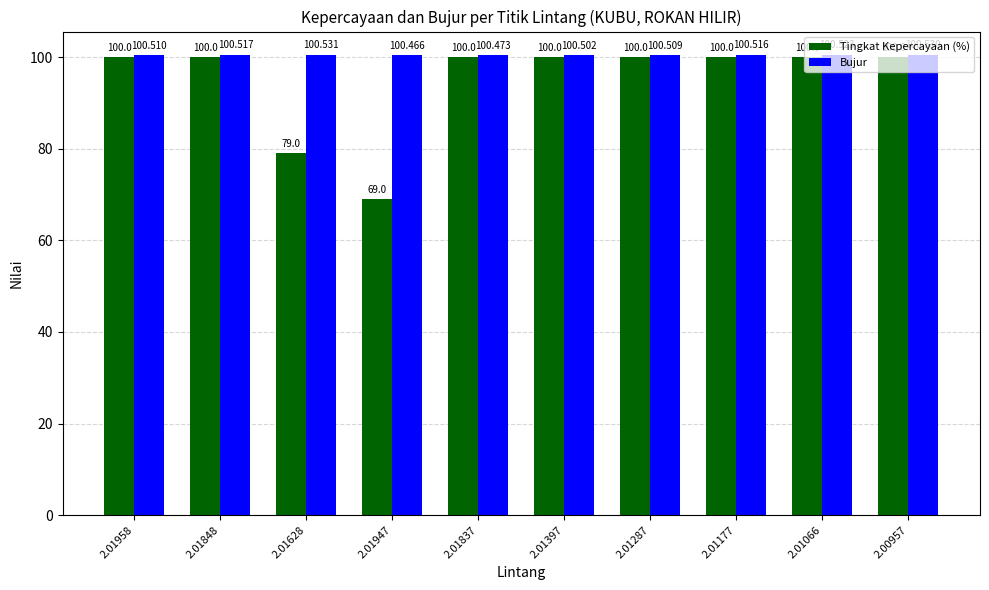

Rank the series by their average value, from highest to lowest.

Bujur, Tingkat Kepercayaan (%)